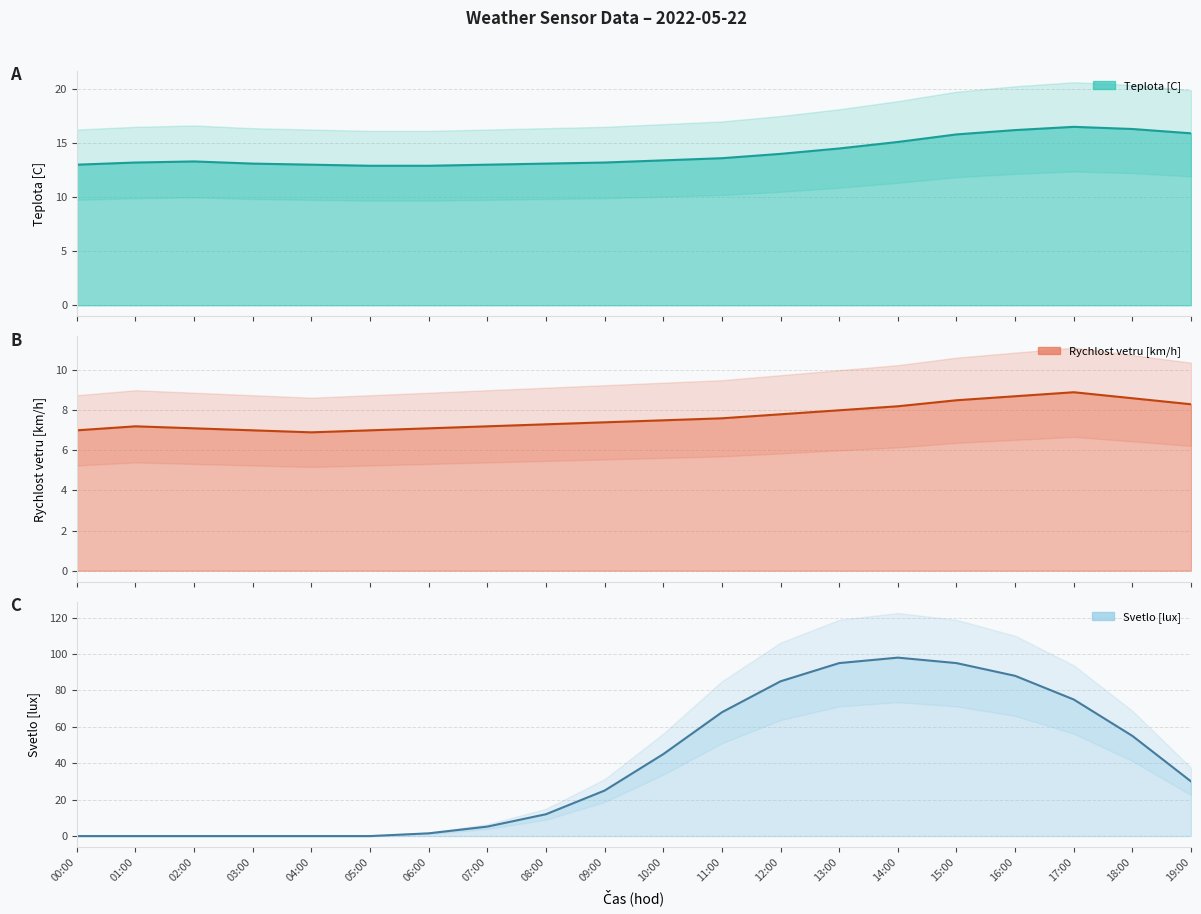

Which category has the highest value in the Rychlost vetru [km/h] (line) series?

17:00